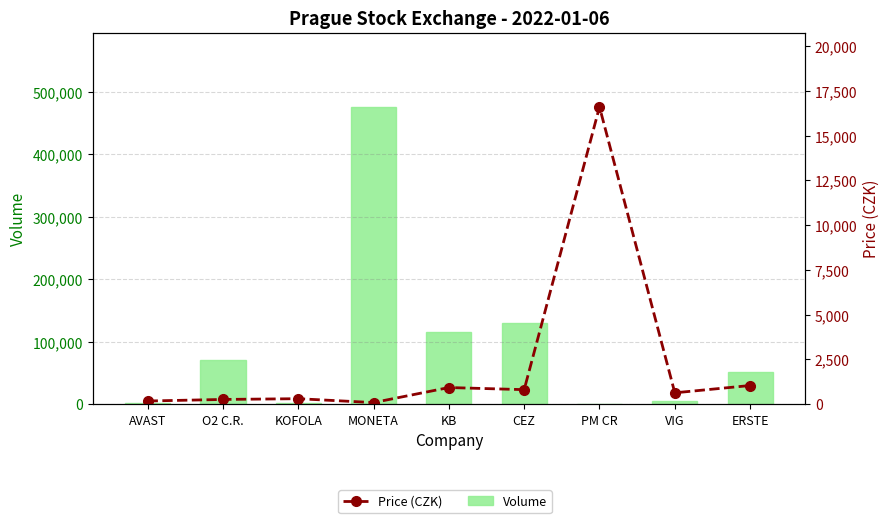

What is the approximate value of Volume at KOFOLA?

1570.0